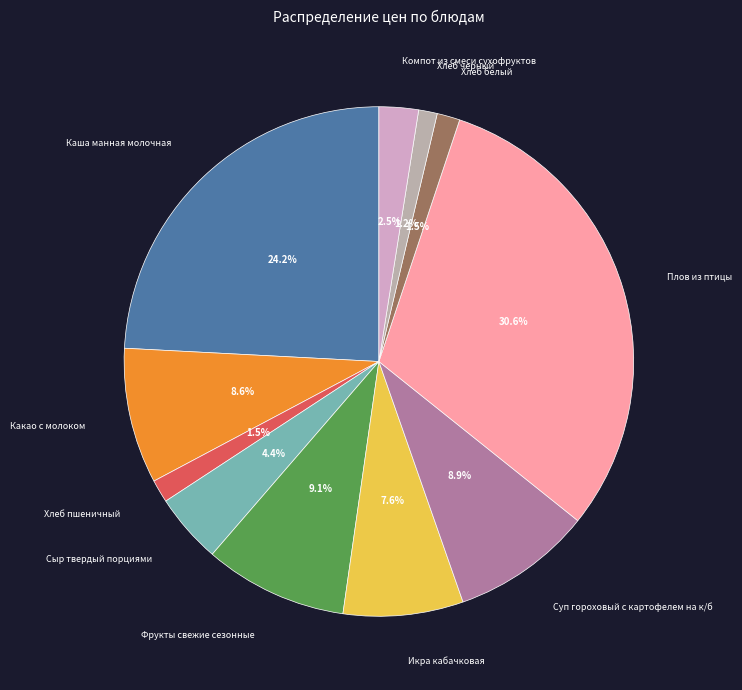

Count the number of slices in the pie.

11